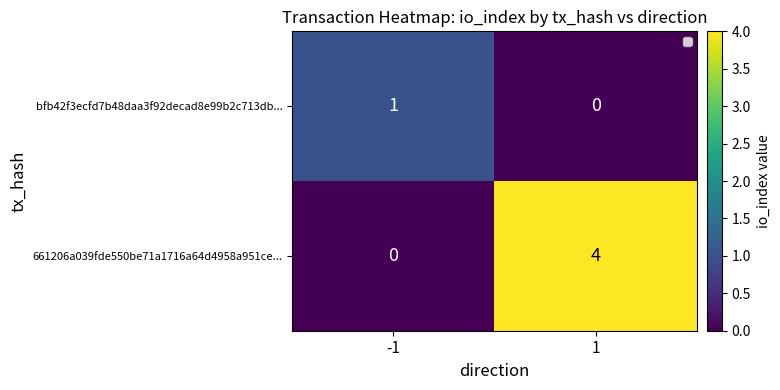

Count the 661206a039fde550be71a1716a64d4958a951ce... values in the range 0 to 4.

2